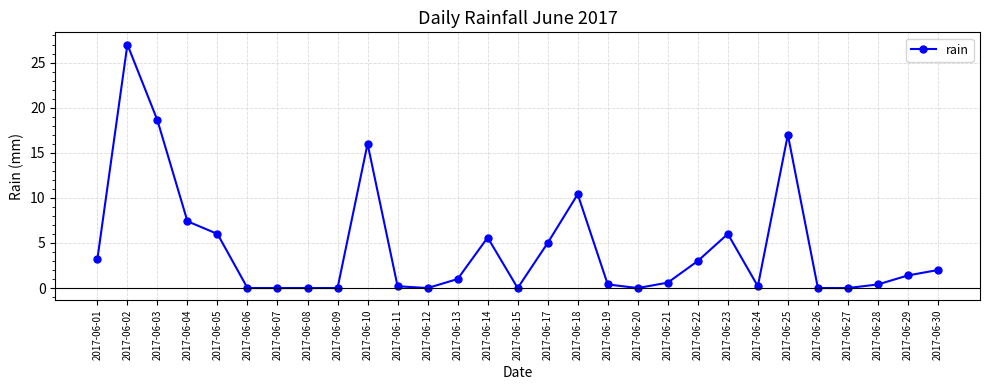

What is the change in value from 2017-06-10 to 2017-06-20?

-16.0